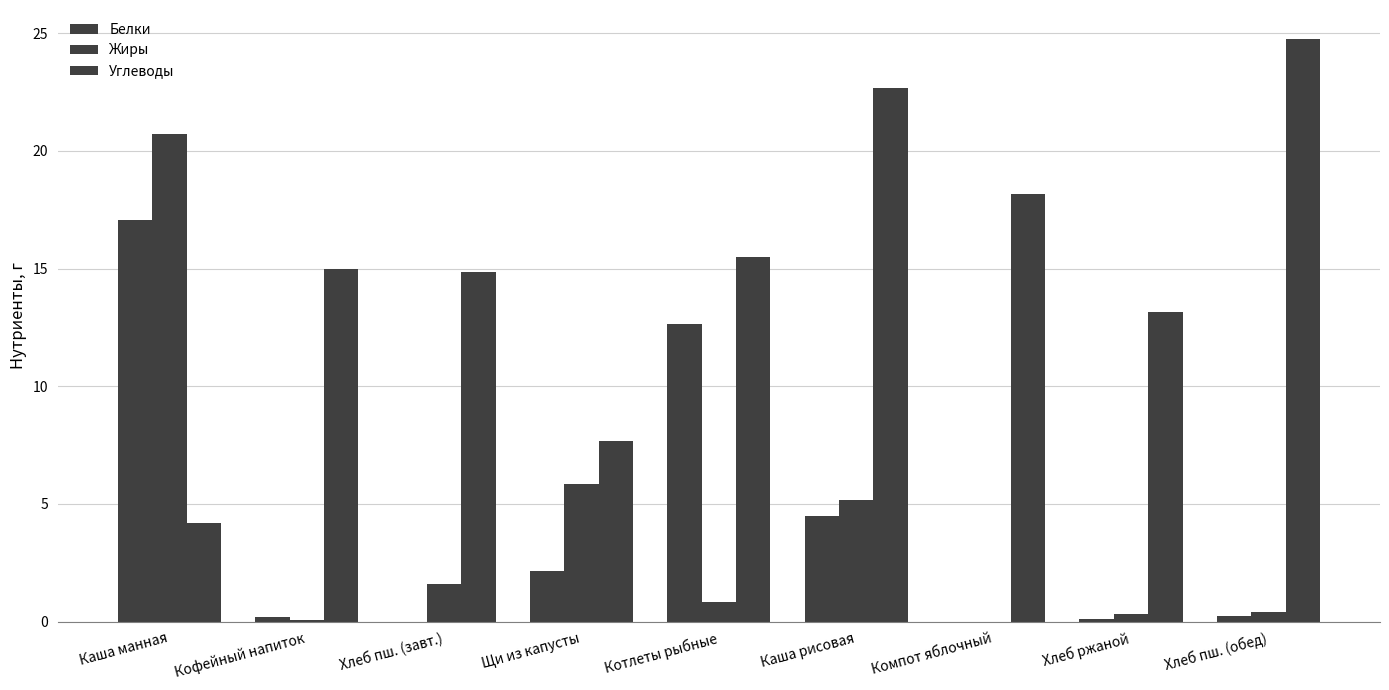

How many categories are shown in the chart?

9